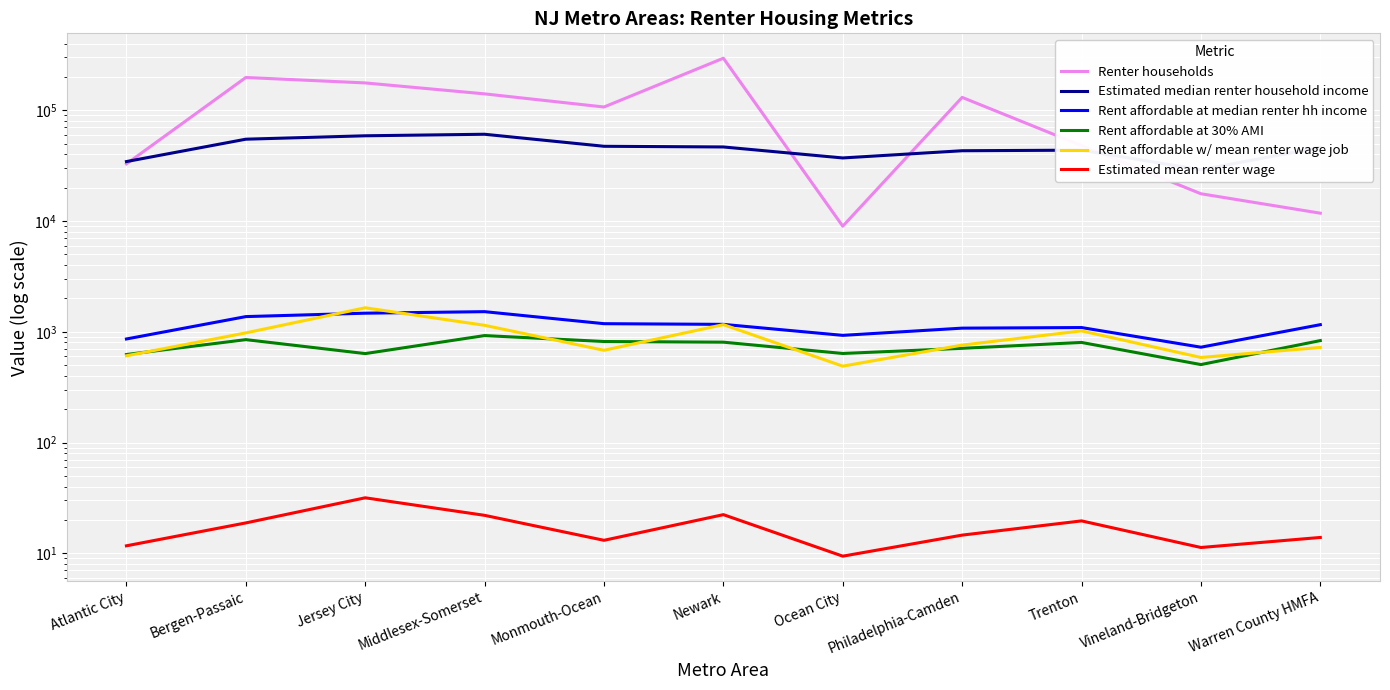

Is it true that Renter households equals 51786.9 at Atlantic City?

False